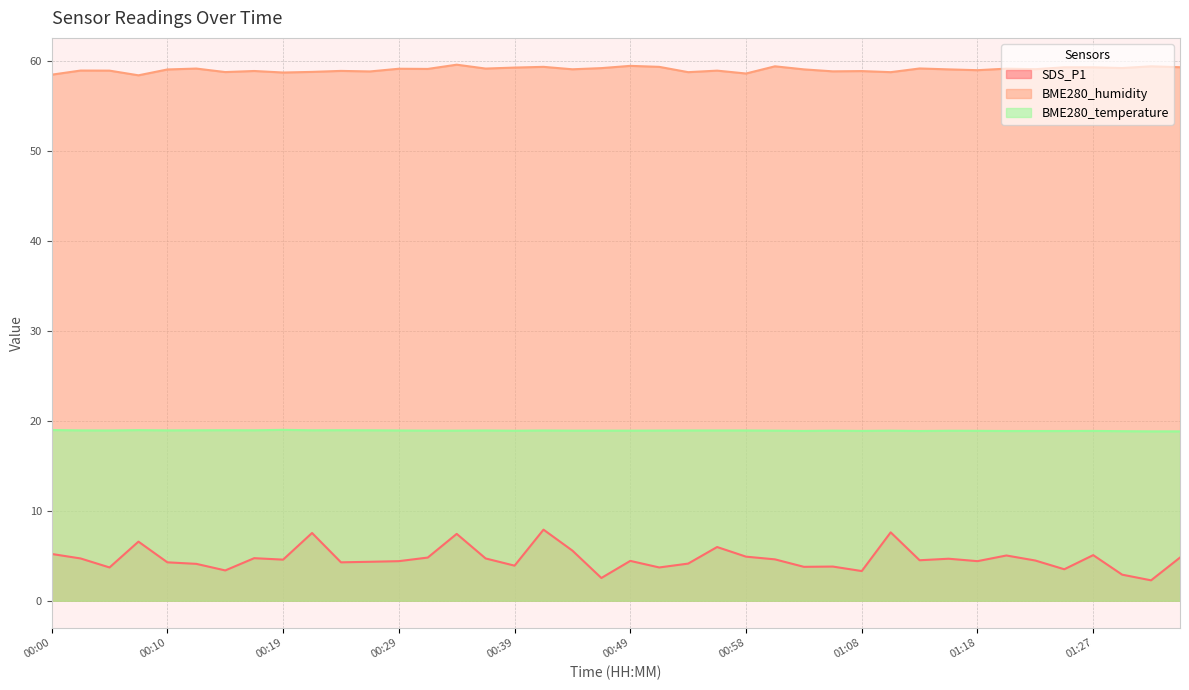

True or false: BME280_humidity has a value of 59.0 at 00:44.

True